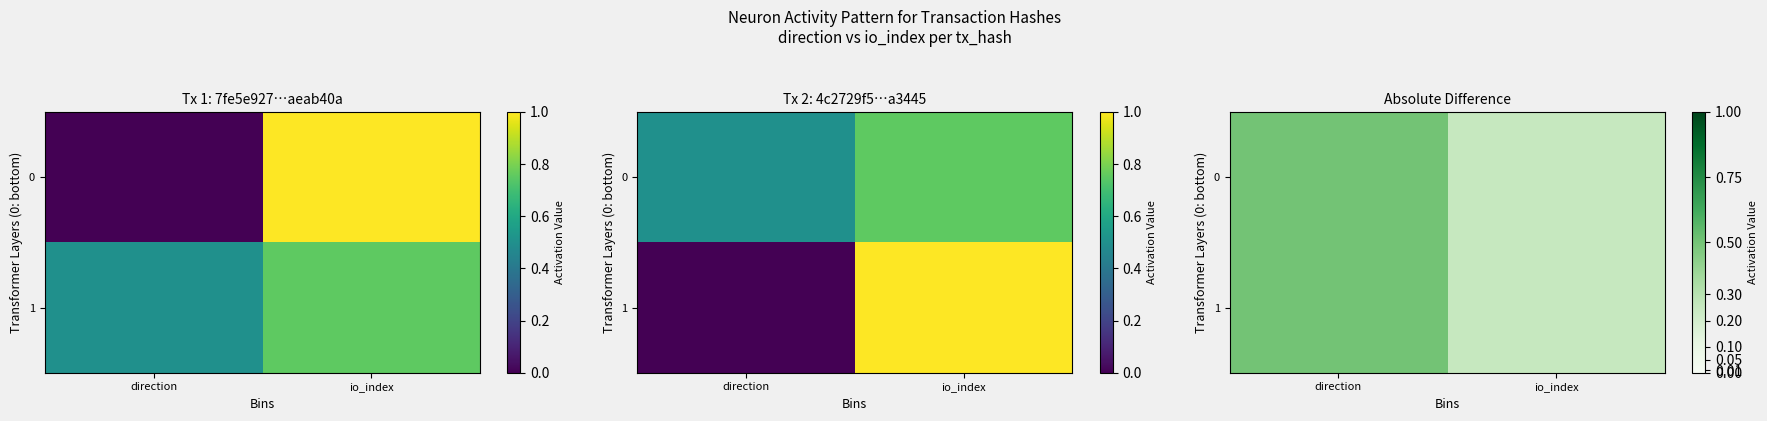

True or false: 0 has a value of 0.5 at direction.

True